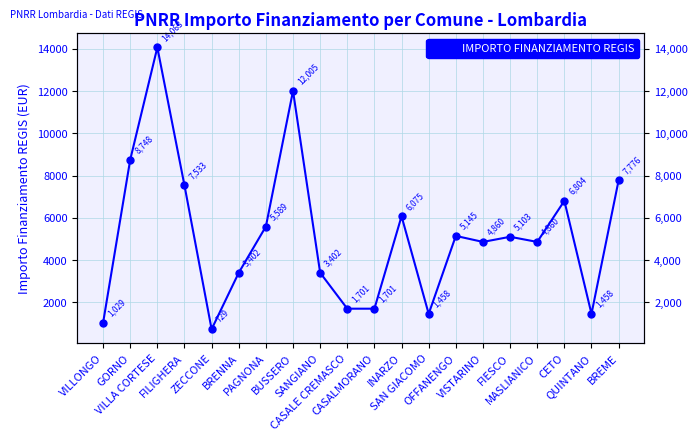

At which category does the data reach its first local peak?

VILLA CORTESE